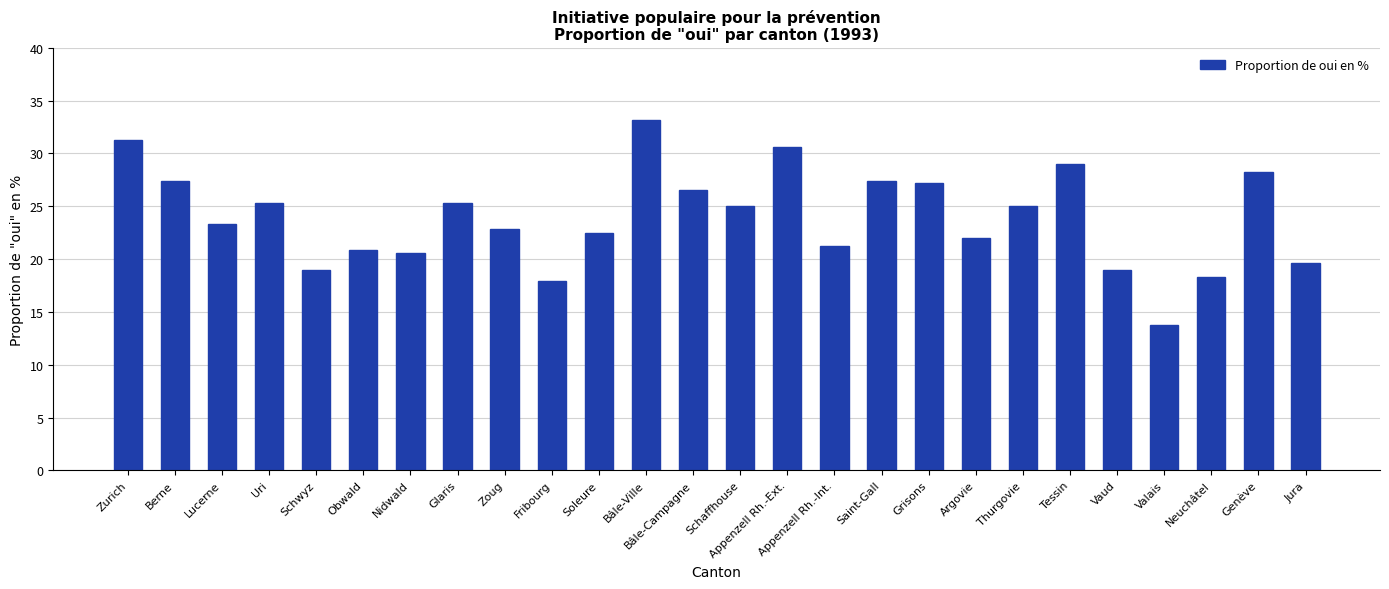

What is the average value?

23.9